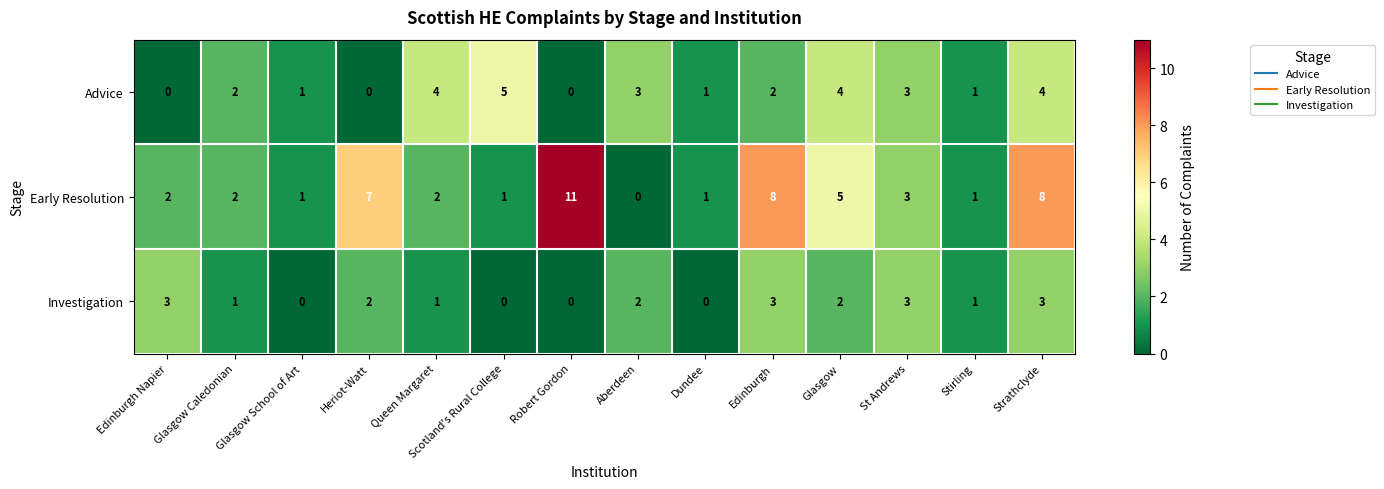

True or false: Early Resolution has a value of 5 at Glasgow.

True